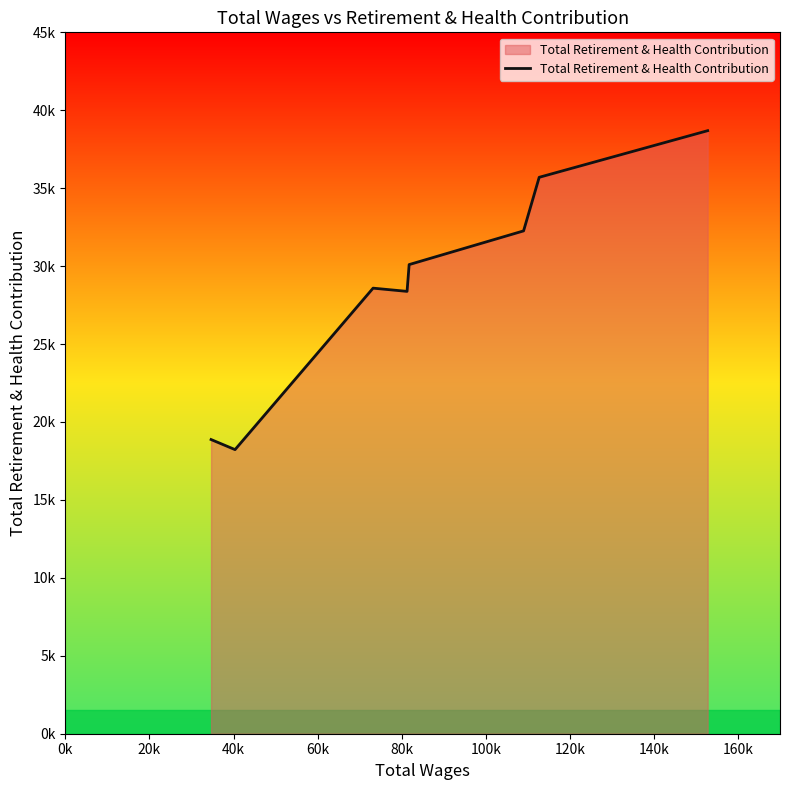

What is the difference between the maximum and minimum values?

20462